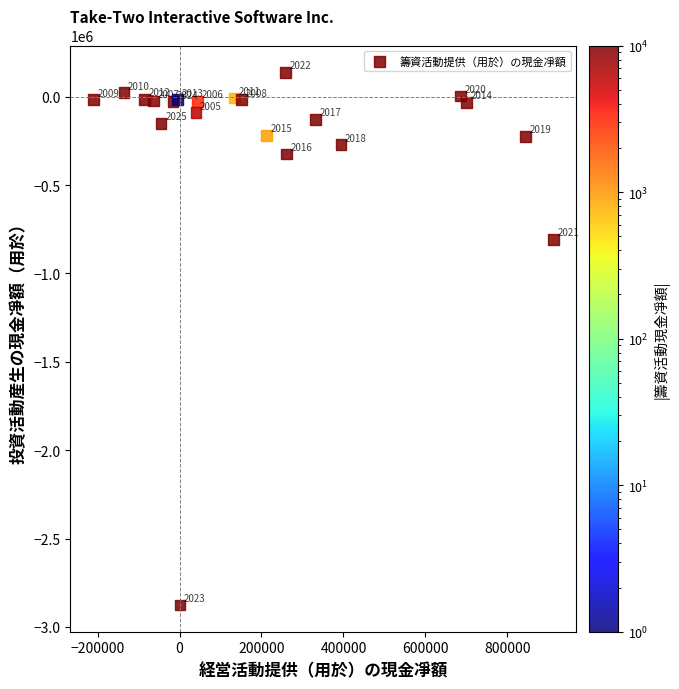

What Y value in the scatter plot is closest to -1368542?

-806724